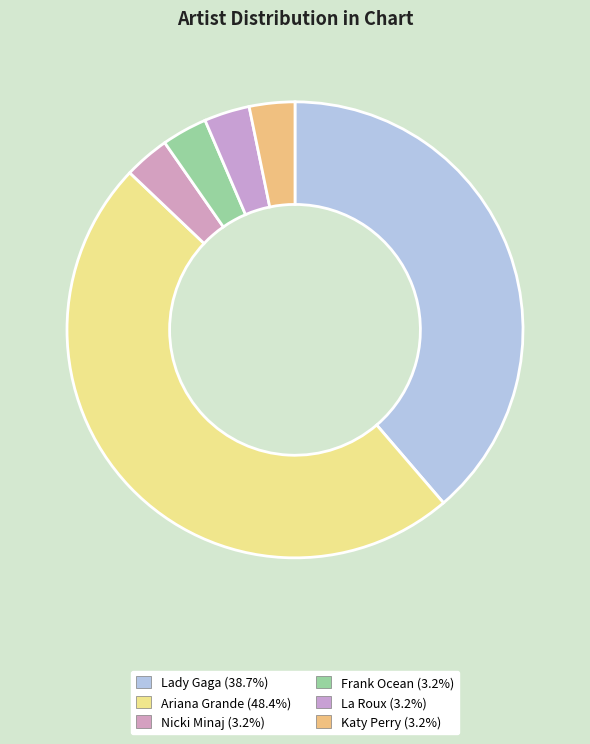

What is the total percentage of Katy Perry and Nicki Minaj?

6.5%